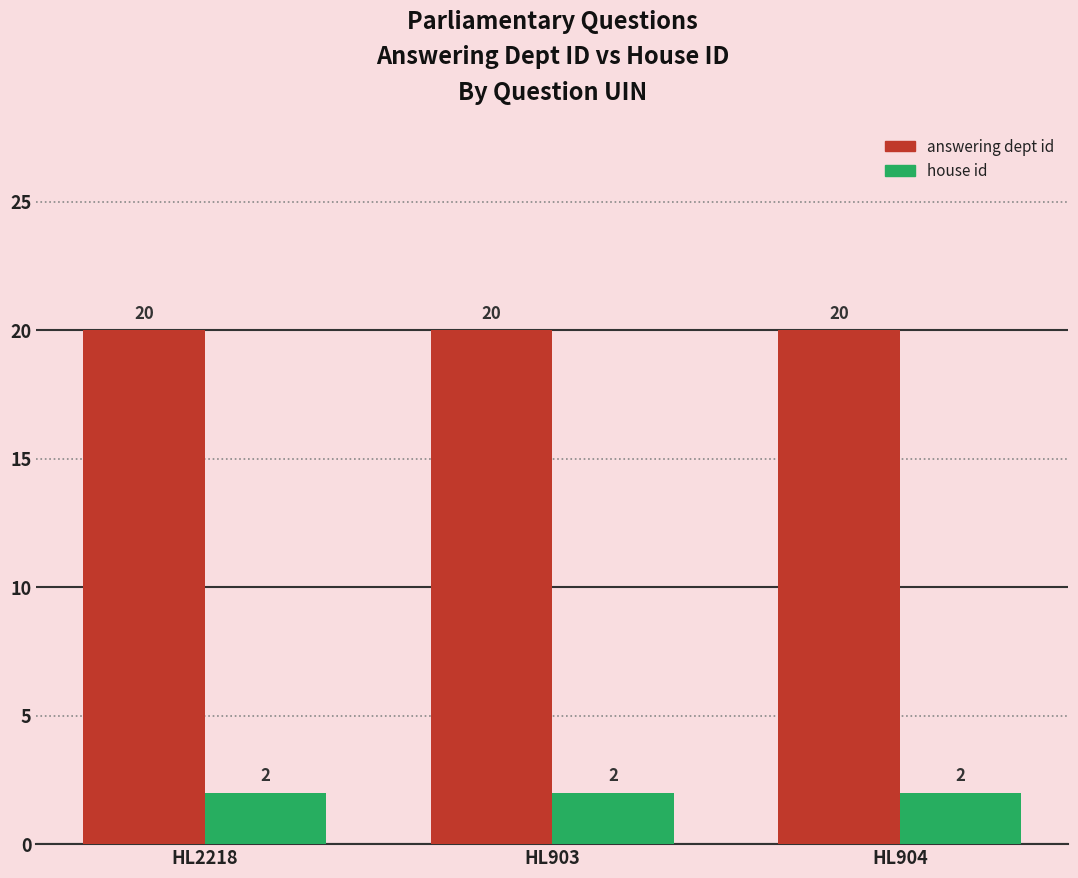

What are all the series names shown in the legend?

answering dept id, house id